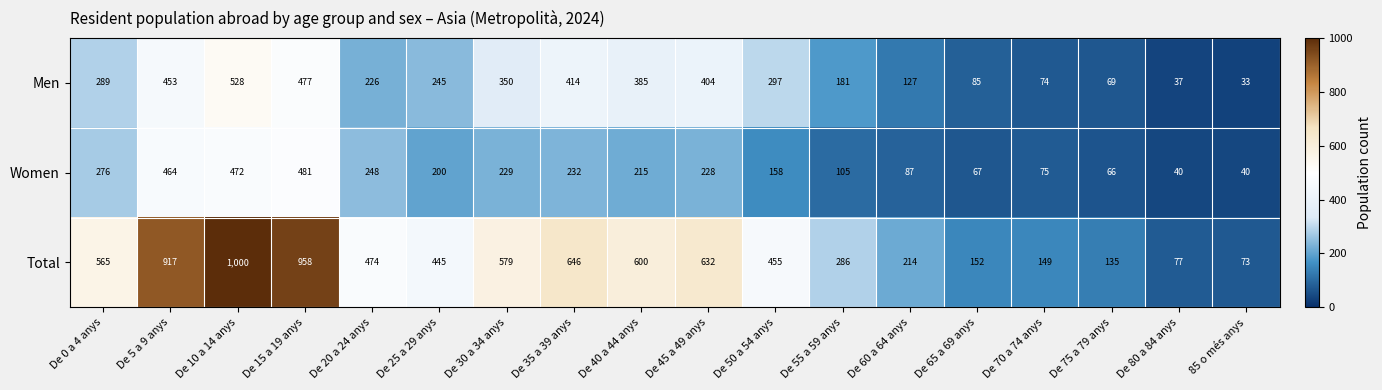

Is it true that Women equals 232 at De 35 a 39 anys?

True